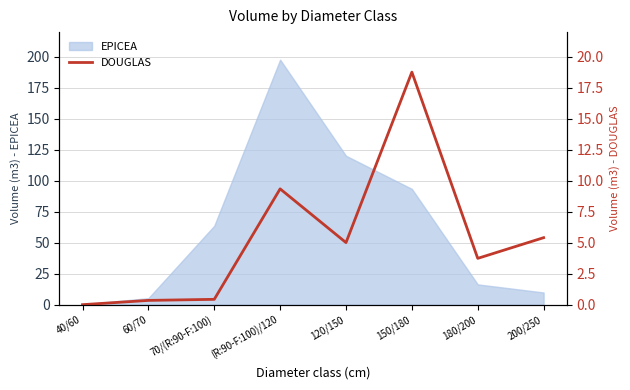

At which category does the data reach its first local peak?

(R:90-F:100)/120